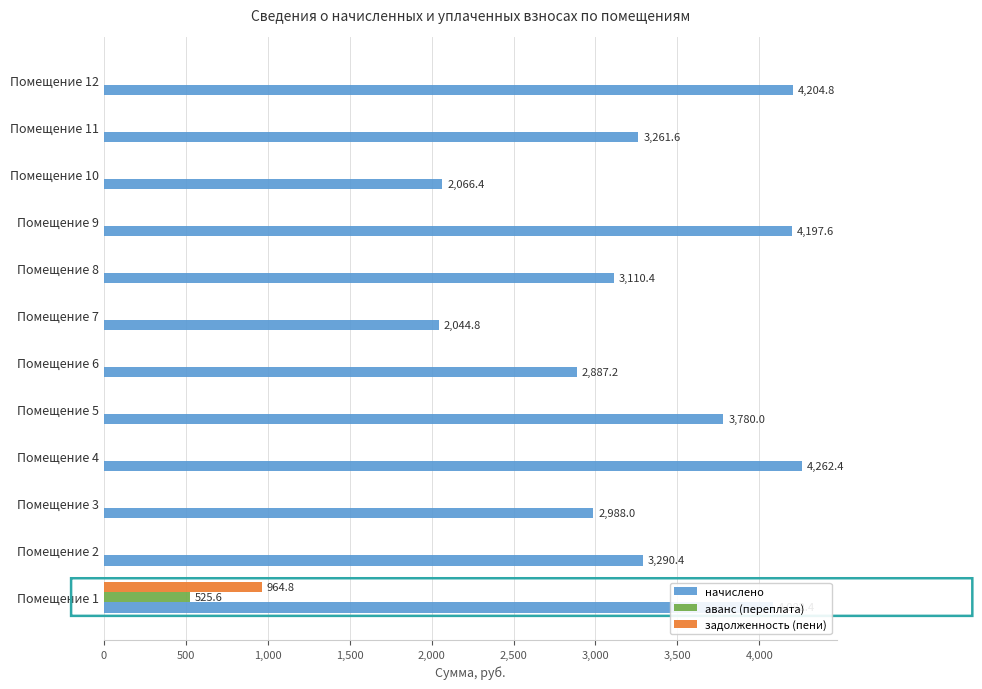

What are all the series names shown in the legend?

начислено, аванс (переплата), задолженность (пени)